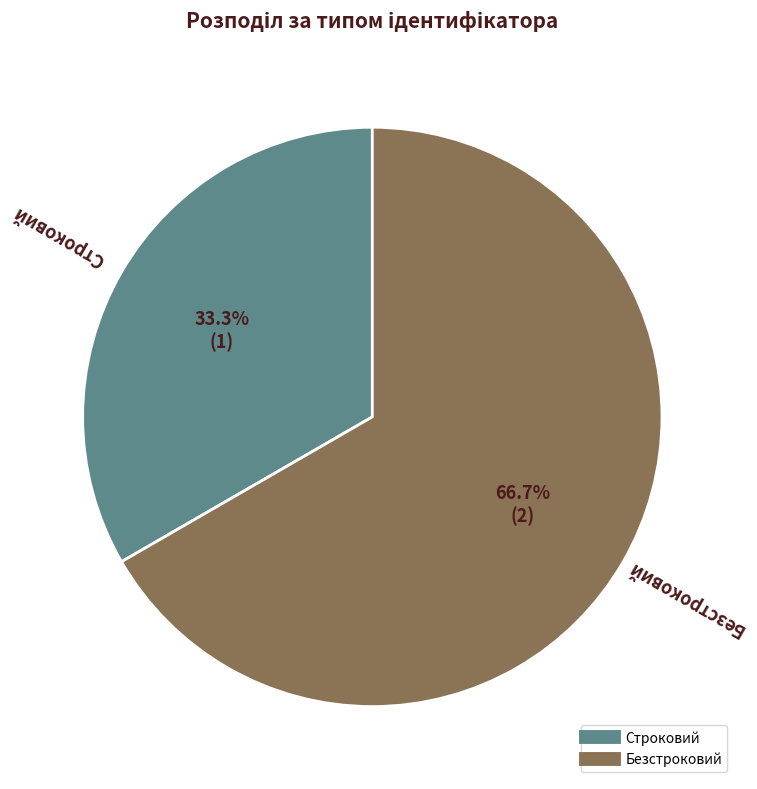

Do Строковий and Безстроковий together represent more than half of the pie?

Yes